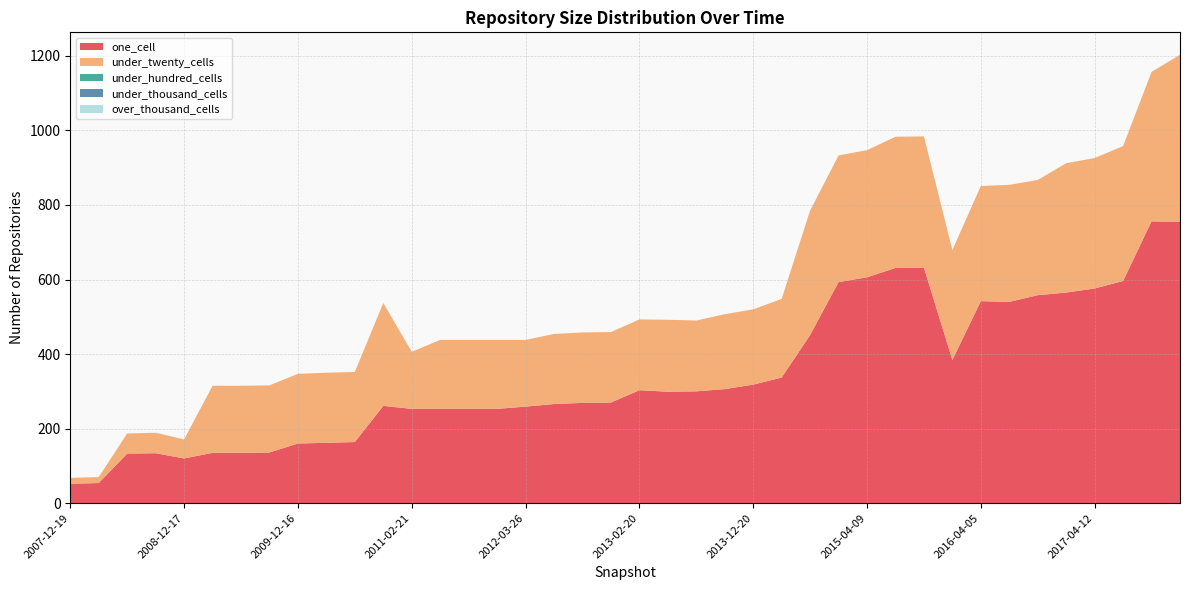

Reading right to left, list all the values displayed in this chart.

one_cell: 2017-12-22=755	2017-10-12=756	2017-07-24=596	2017-04-12=576	2016-12-27=565	2016-10-07=558	2016-07-04=540	2016-04-05=542	2016-01-04=384	2015-10-01=632	2015-07-03=631	2015-04-09=606	2015-01-19=593	2014-09-08=451	2014-03-28=337	2013-12-20=318	2013-09-10=306	2013-07-09=300	2013-05-21=299	2013-02-20=303	2012-12-11=270	2012-10-31=269	2012-07-13=266	2012-03-26=259	2012-01-18=253	2011-09-05=253	2011-06-10=253	2011-02-21=253	2010-11-17=261	2010-07-26=164	2010-04-01=162	2009-12-16=160	2009-09-25=136	2009-06-17=135	2009-04-06=135	2008-12-17=120	2008-10-10=134	2008-06-27=133	2008-04-01=54	2007-12-19=52
under_twenty_cells: 2017-12-22=448	2017-10-12=401	2017-07-24=362	2017-04-12=350	2016-12-27=347	2016-10-07=309	2016-07-04=314	2016-04-05=309	2016-01-04=295	2015-10-01=352	2015-07-03=352	2015-04-09=341	2015-01-19=340	2014-09-08=334	2014-03-28=211	2013-12-20=202	2013-09-10=201	2013-07-09=190	2013-05-21=193	2013-02-20=190	2012-12-11=189	2012-10-31=189	2012-07-13=188	2012-03-26=179	2012-01-18=185	2011-09-05=185	2011-06-10=185	2011-02-21=153	2010-11-17=276	2010-07-26=188	2010-04-01=188	2009-12-16=187	2009-09-25=180	2009-06-17=180	2009-04-06=180	2008-12-17=51	2008-10-10=55	2008-06-27=54	2008-04-01=16	2007-12-19=16
under_hundred_cells: 2017-12-22=0	2017-10-12=0	2017-07-24=0	2017-04-12=0	2016-12-27=0	2016-10-07=0	2016-07-04=0	2016-04-05=0	2016-01-04=0	2015-10-01=0	2015-07-03=0	2015-04-09=0	2015-01-19=0	2014-09-08=0	2014-03-28=0	2013-12-20=0	2013-09-10=0	2013-07-09=0	2013-05-21=0	2013-02-20=0	2012-12-11=0	2012-10-31=0	2012-07-13=0	2012-03-26=0	2012-01-18=0	2011-09-05=0	2011-06-10=0	2011-02-21=0	2010-11-17=0	2010-07-26=0	2010-04-01=0	2009-12-16=0	2009-09-25=0	2009-06-17=0	2009-04-06=0	2008-12-17=0	2008-10-10=0	2008-06-27=0	2008-04-01=0	2007-12-19=0
under_thousand_cells: 2017-12-22=0	2017-10-12=0	2017-07-24=0	2017-04-12=0	2016-12-27=0	2016-10-07=0	2016-07-04=0	2016-04-05=0	2016-01-04=0	2015-10-01=0	2015-07-03=0	2015-04-09=0	2015-01-19=0	2014-09-08=0	2014-03-28=0	2013-12-20=0	2013-09-10=0	2013-07-09=0	2013-05-21=0	2013-02-20=0	2012-12-11=0	2012-10-31=0	2012-07-13=0	2012-03-26=0	2012-01-18=0	2011-09-05=0	2011-06-10=0	2011-02-21=0	2010-11-17=0	2010-07-26=0	2010-04-01=0	2009-12-16=0	2009-09-25=0	2009-06-17=0	2009-04-06=0	2008-12-17=0	2008-10-10=0	2008-06-27=0	2008-04-01=0	2007-12-19=0
over_thousand_cells: 2017-12-22=0	2017-10-12=0	2017-07-24=0	2017-04-12=0	2016-12-27=0	2016-10-07=0	2016-07-04=0	2016-04-05=0	2016-01-04=0	2015-10-01=0	2015-07-03=0	2015-04-09=0	2015-01-19=0	2014-09-08=0	2014-03-28=0	2013-12-20=0	2013-09-10=0	2013-07-09=0	2013-05-21=0	2013-02-20=0	2012-12-11=0	2012-10-31=0	2012-07-13=0	2012-03-26=0	2012-01-18=0	2011-09-05=0	2011-06-10=0	2011-02-21=0	2010-11-17=0	2010-07-26=0	2010-04-01=0	2009-12-16=0	2009-09-25=0	2009-06-17=0	2009-04-06=0	2008-12-17=0	2008-10-10=0	2008-06-27=0	2008-04-01=0	2007-12-19=0